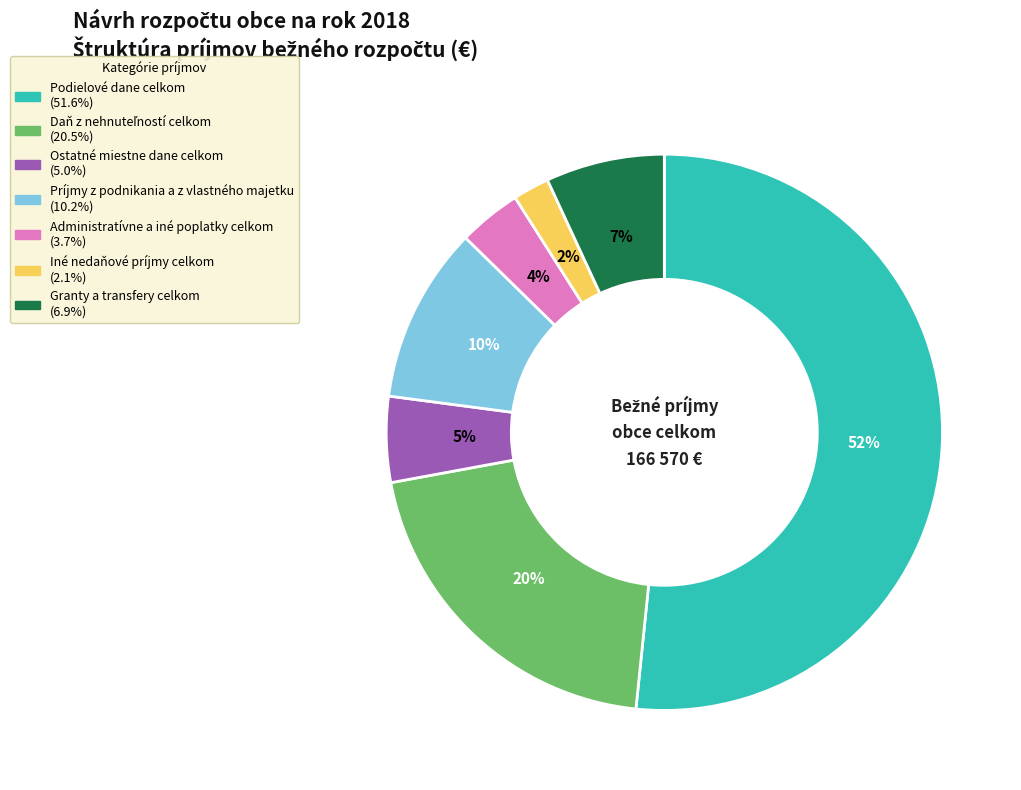

To the nearest percent, what is the average slice percentage?

14%